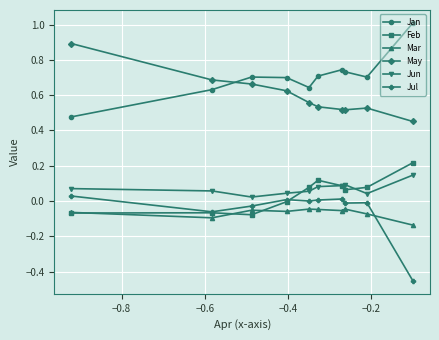

True or false: May and Jun intersect in this chart.

False